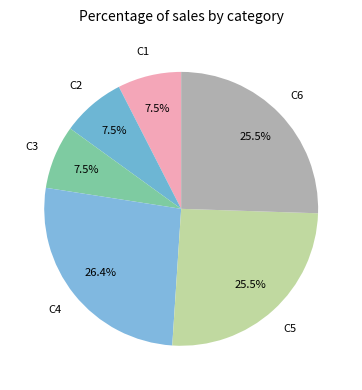

Which slice is the largest?

C4